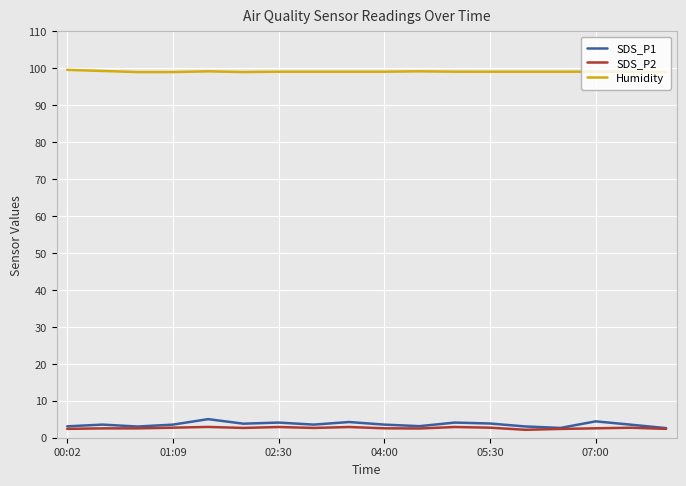

At how many categories does at least one series exceed 97?

18